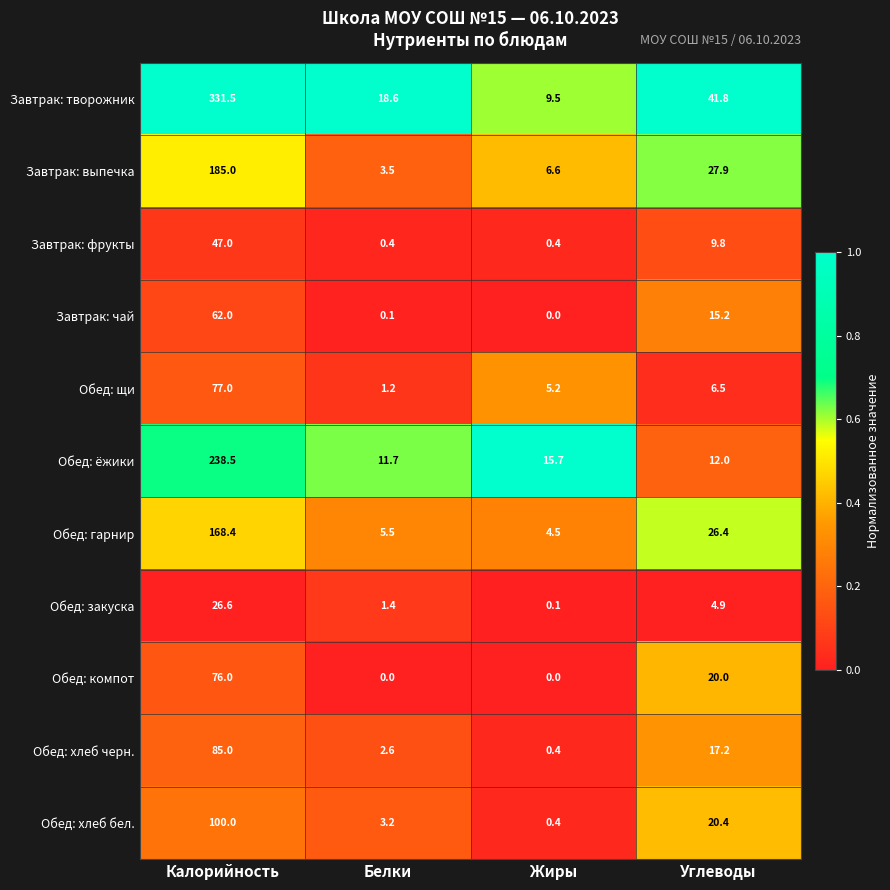

Which series changed the most between Калорийность and Жиры?

Завтрак: творожник